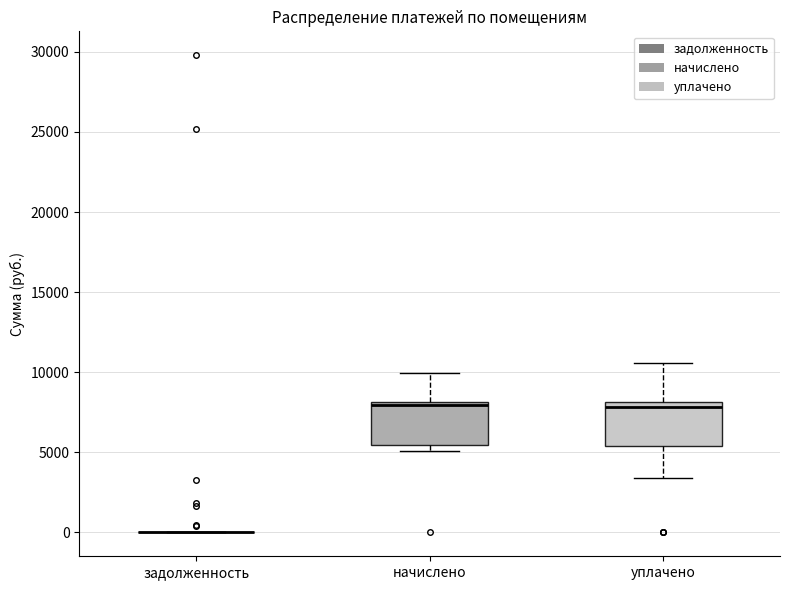

Reading left to right, read every box against the y-axis: the position of its median line, the range the box covers, and the ends of its whiskers. The values are not printed on the chart, so give them approximately, as read against the axis.

задолженность: box collapsed to a line at 0, whiskers 0 to 0
начислено: median 8000 (just below the box's upper edge), box 5500 to 8000, whiskers 5000 to 10000
уплачено: median 8000 (just below the box's upper edge), box 5500 to 8000, whiskers 3500 to 10500